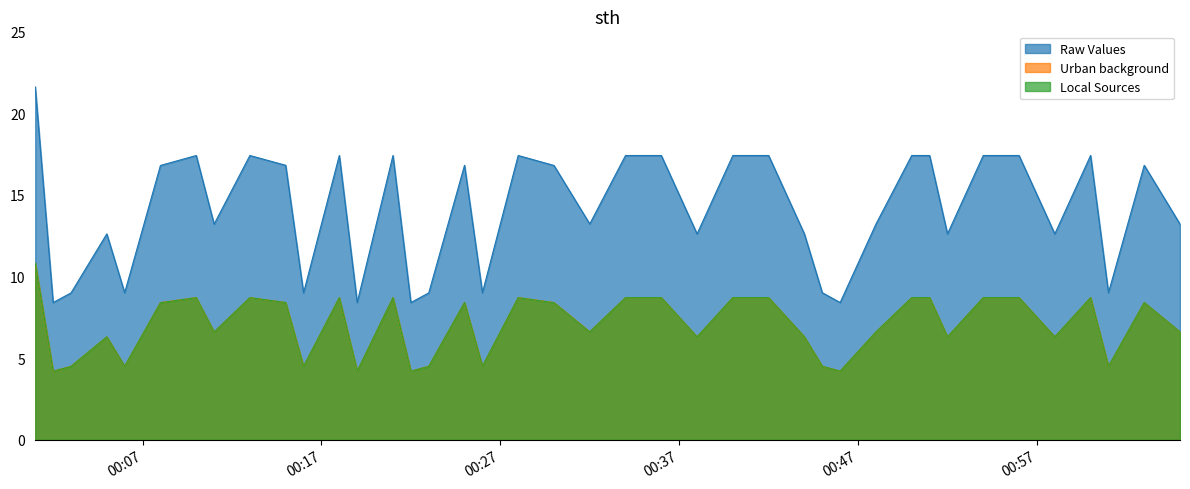

Where is the first local maximum for Local Sources?

2022-11-07T00:05:00